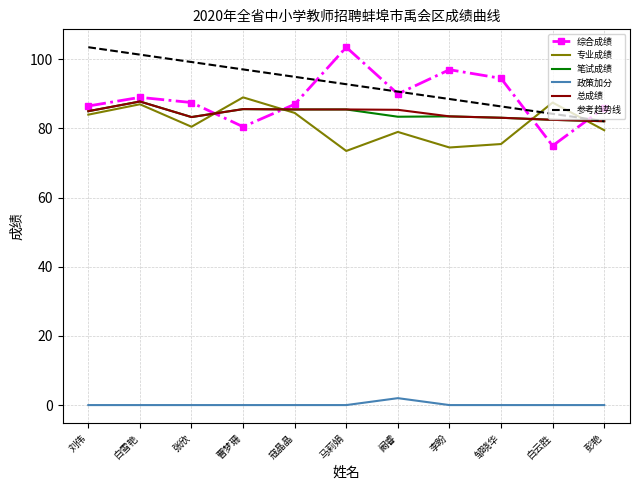

What are all the series names shown in the legend?

综合成绩, 专业成绩, 笔试成绩, 政策加分, 总成绩, 参考趋势线